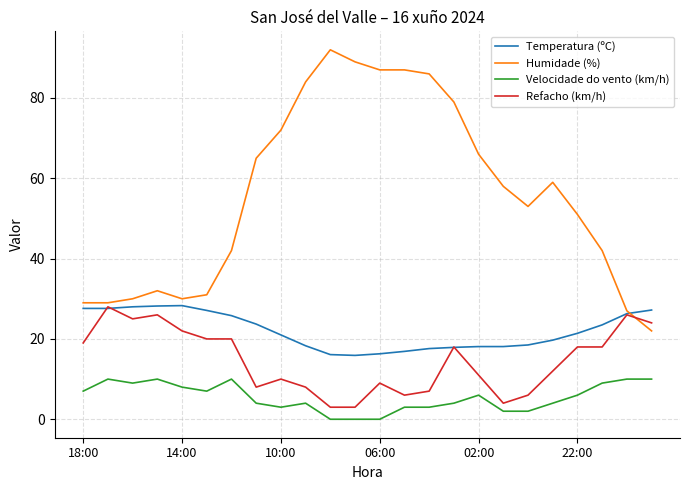

What is the maximum value shown in the chart?

92.0